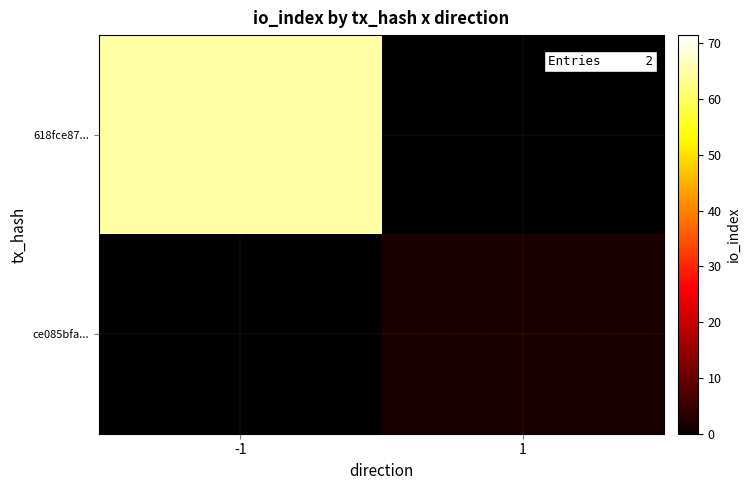

What is the minimum value for 618fce87...?

65.0